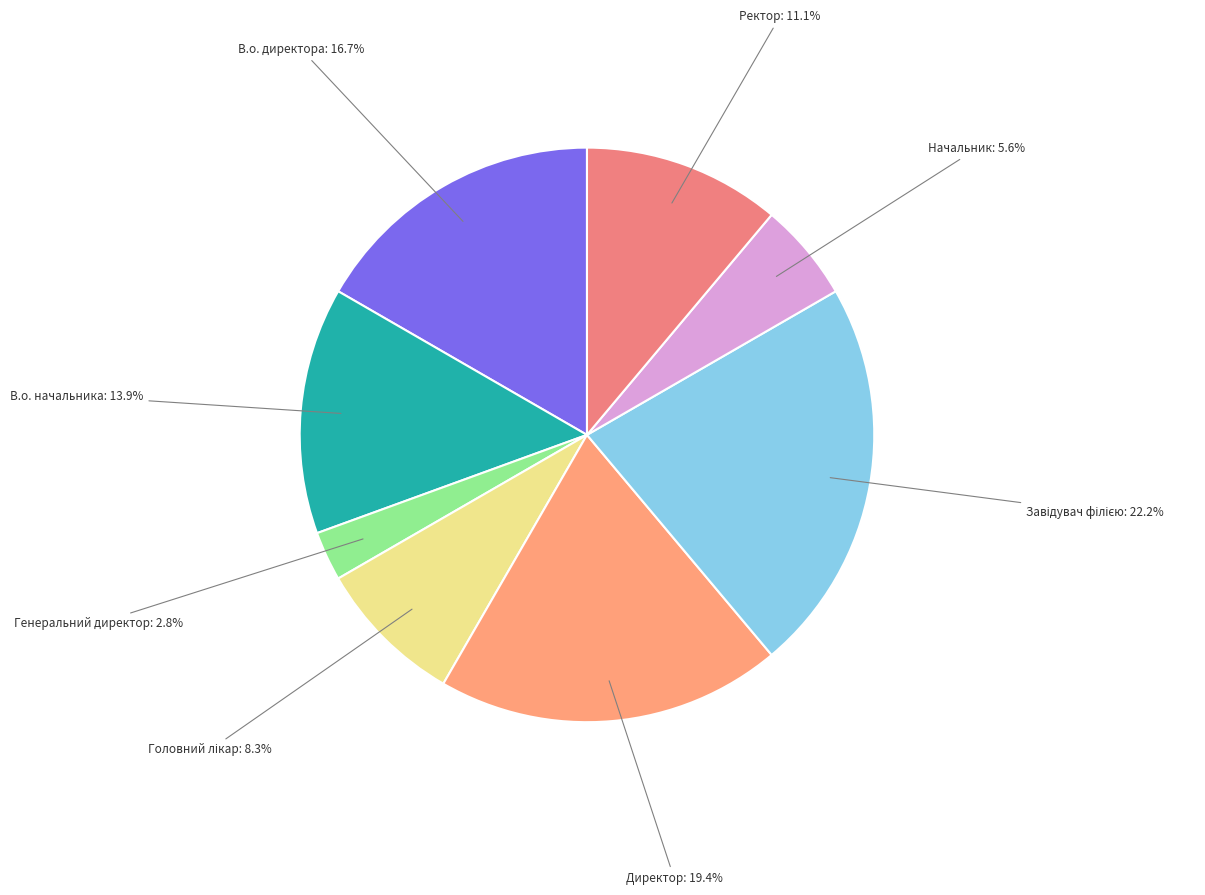

What is the ratio of the value at Начальник to the value at В.о. директора?

0.3